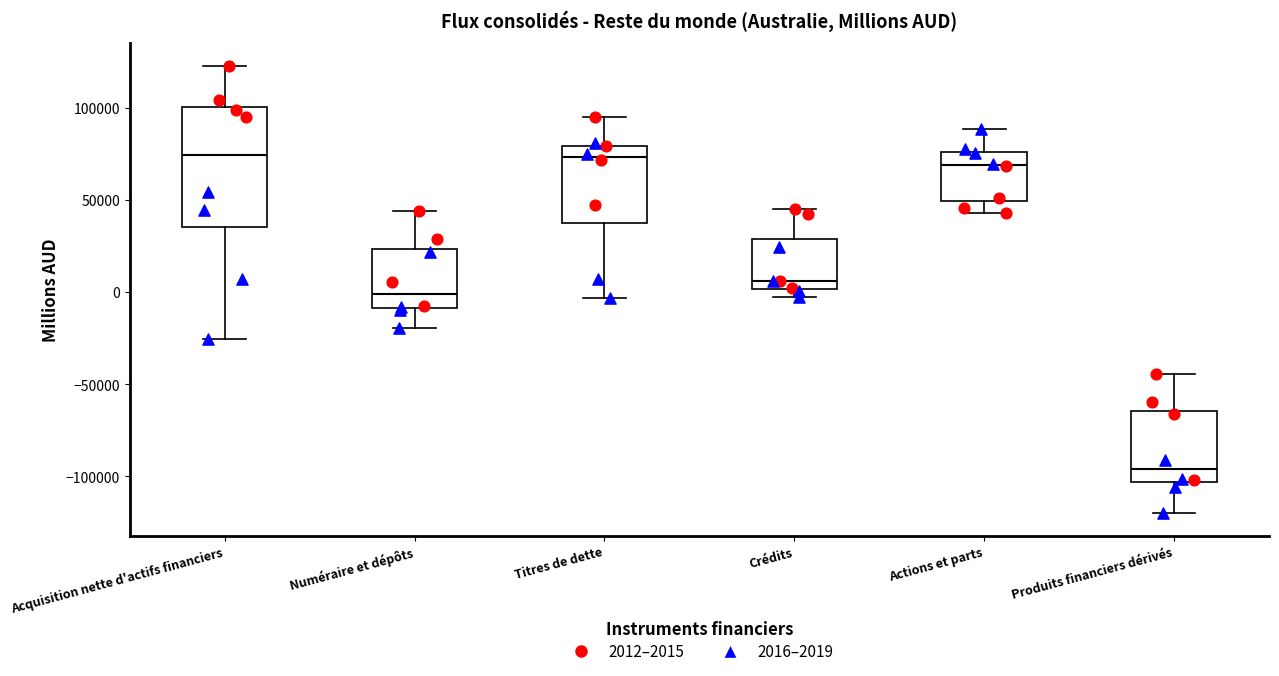

Comparing the boxes themselves (not the whiskers), which one is the tallest?

Acquisition nette d'actifs financiers